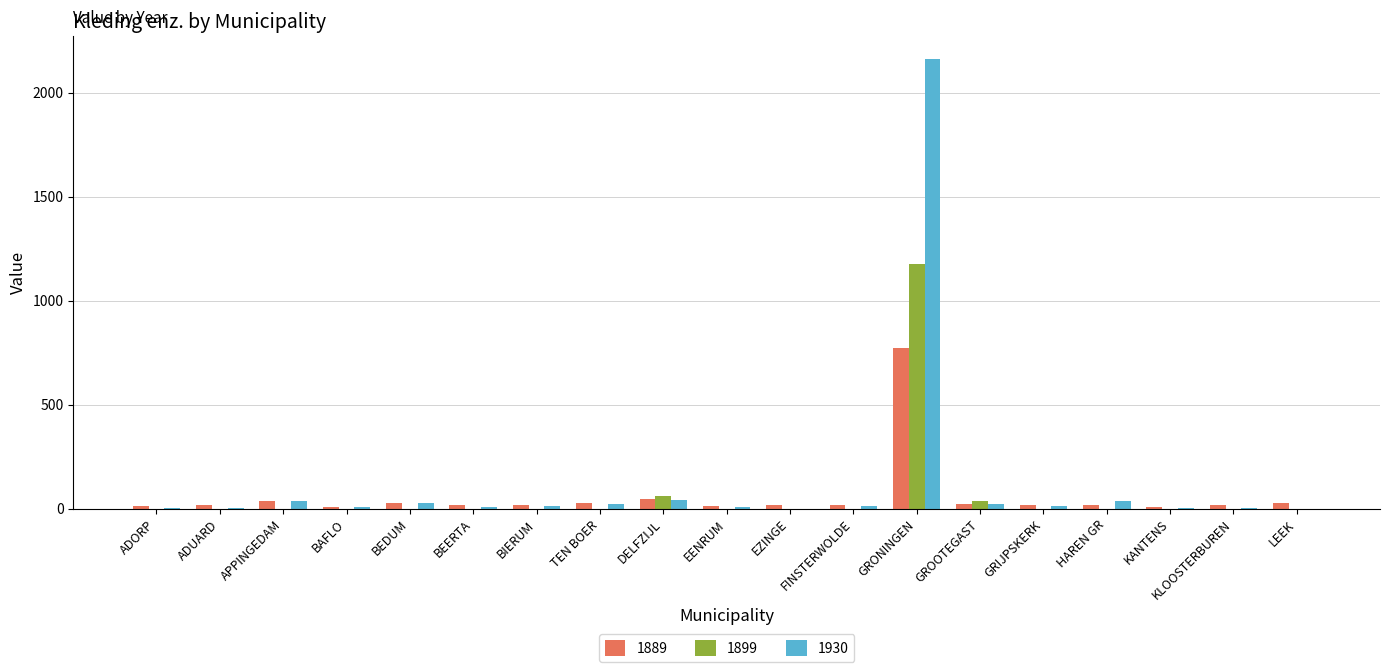

What is the difference between the 1889 values at BIERUM and BAFLO?

11